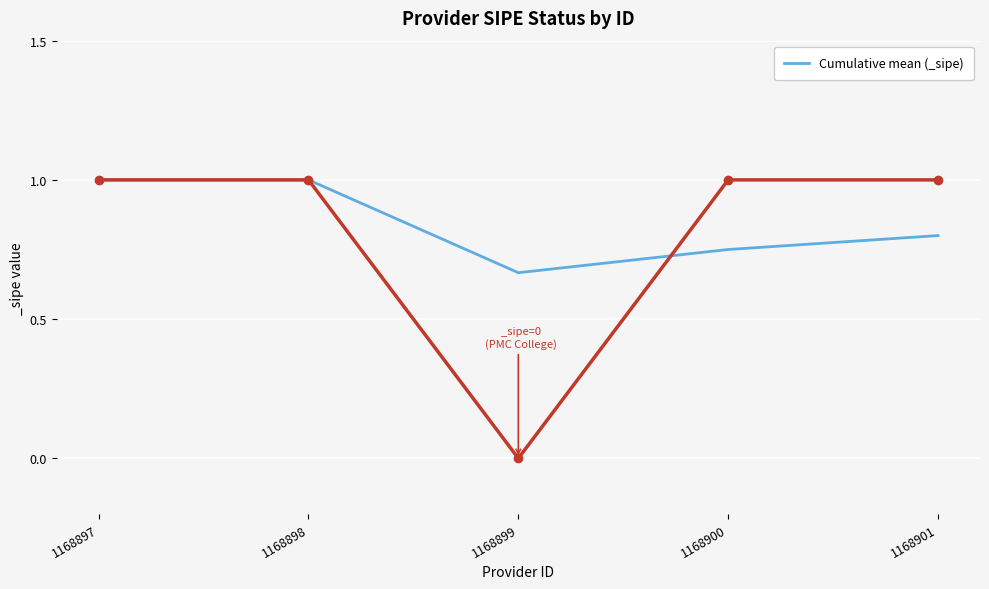

Which has a higher value, 1168897 or 1168901?

1168897